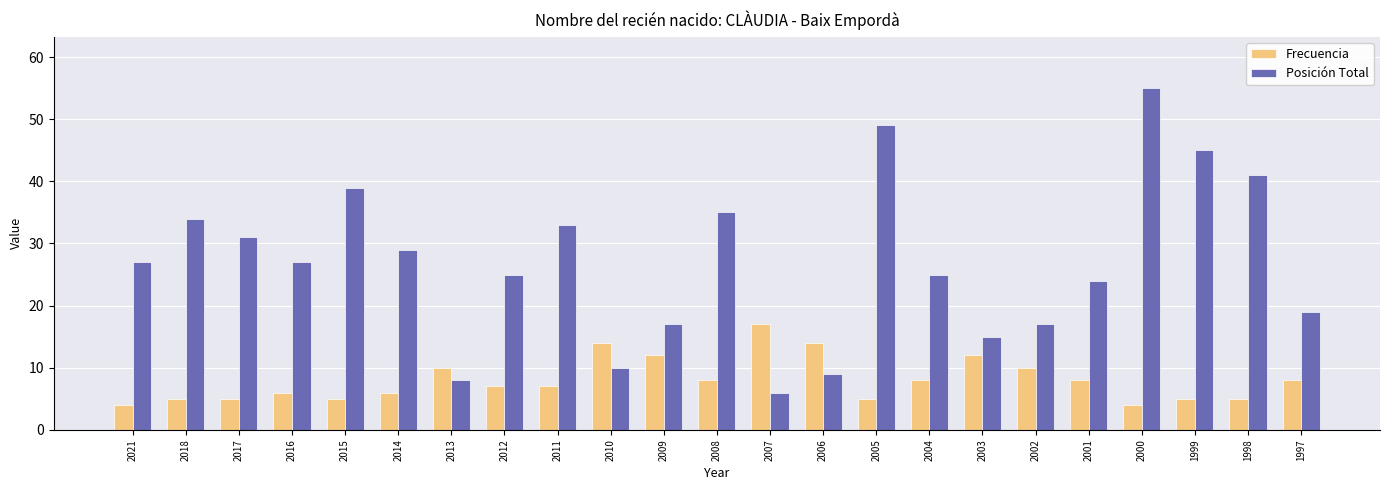

Which category has the highest value in the Frecuencia series?

2007